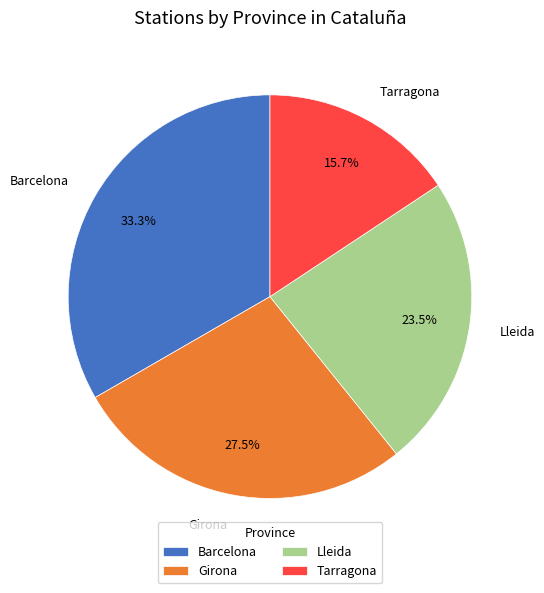

What is the smallest slice in the pie chart?

Tarragona